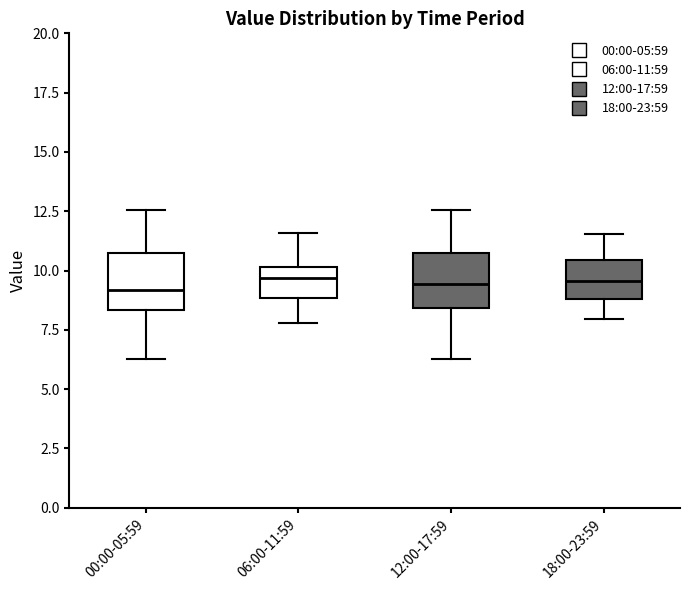

Reading left to right, transcribe this box plot: for each box, give where its median line is, the range the box spans, and where its two whiskers end, as read against the y-axis. The values are not printed on the chart, so give them approximately, as read against the axis.

00:00-05:59: median 9.0, box 8.5 to 10.5, whiskers 6.5 to 12.5
06:00-11:59: median 9.5, box 9.0 to 10.0, whiskers 8.0 to 11.5
12:00-17:59: median 9.5, box 8.5 to 10.5, whiskers 6.5 to 12.5
18:00-23:59: median 9.5, box 9.0 to 10.5, whiskers 8.0 to 11.5